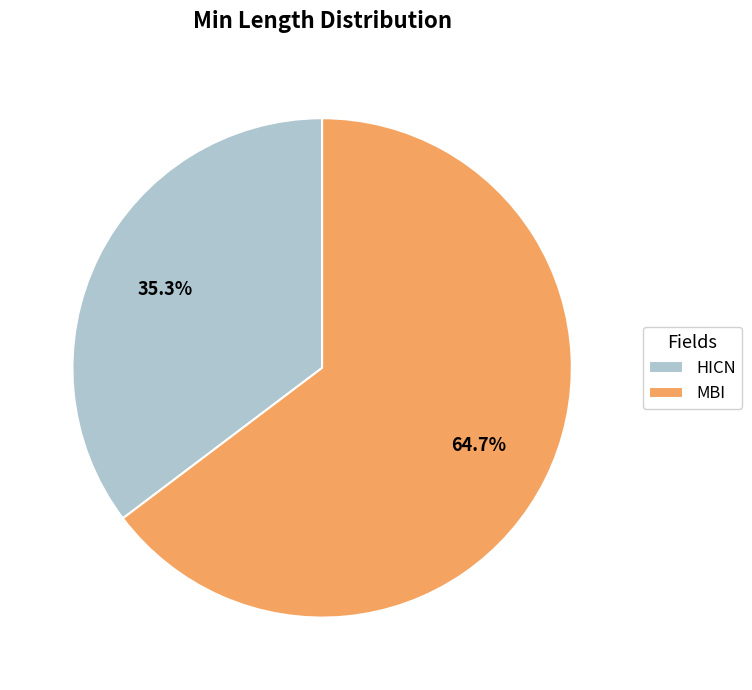

How many segments does this pie chart have?

2